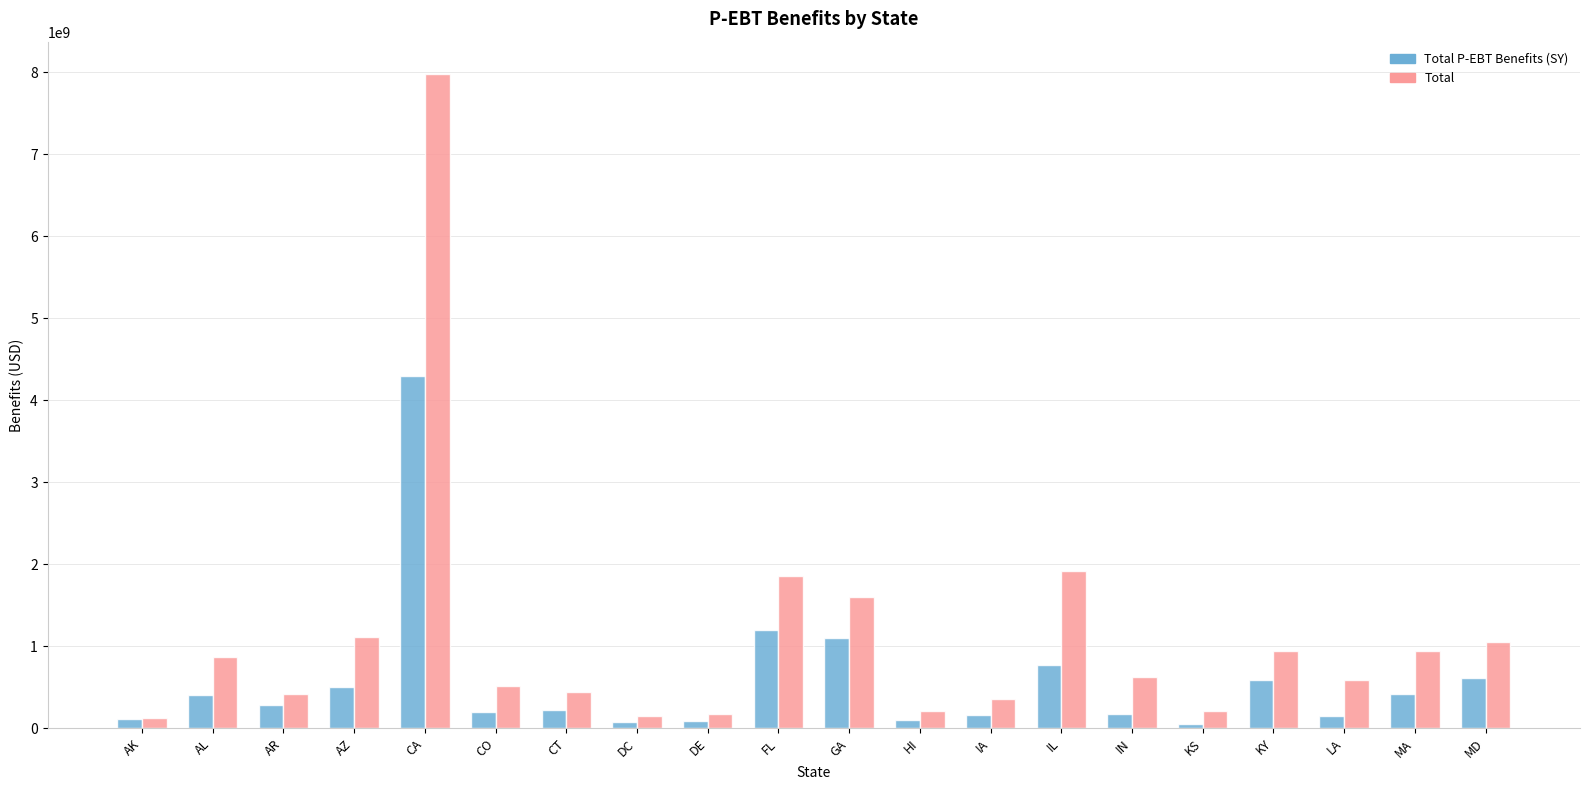

What is the average value of the Total P-EBT Benefits (SY) series?

576535000